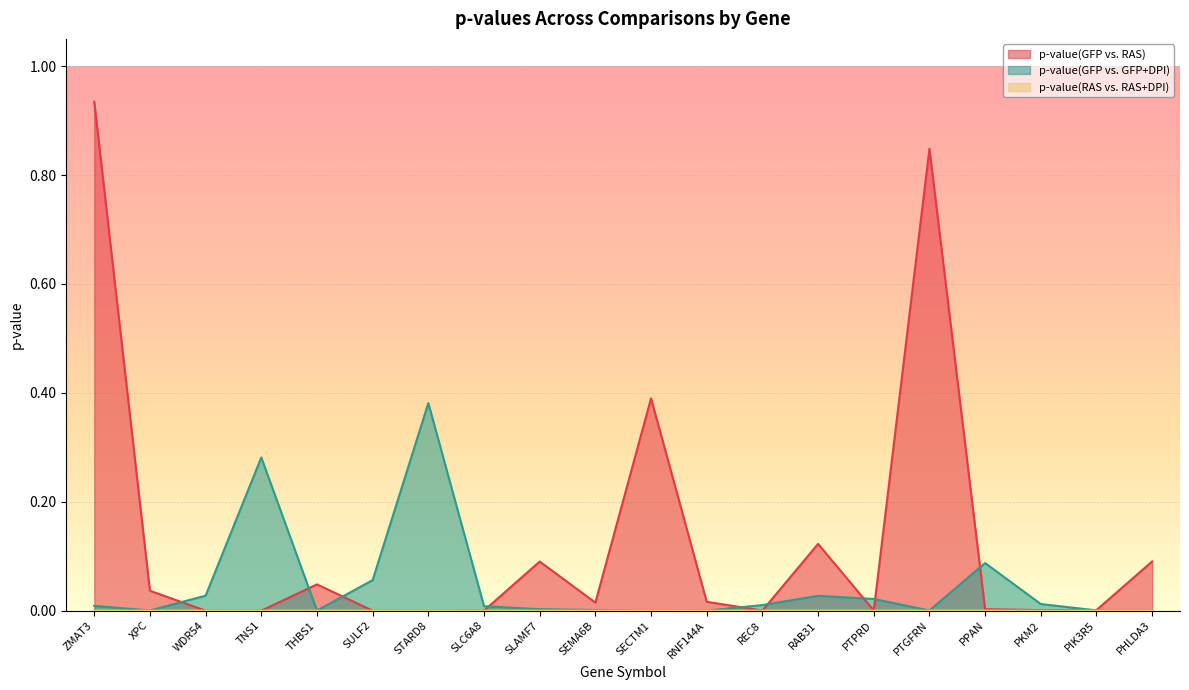

How many interior local peaks does the p-value(RAS vs. RAS+DPI) series have?

6